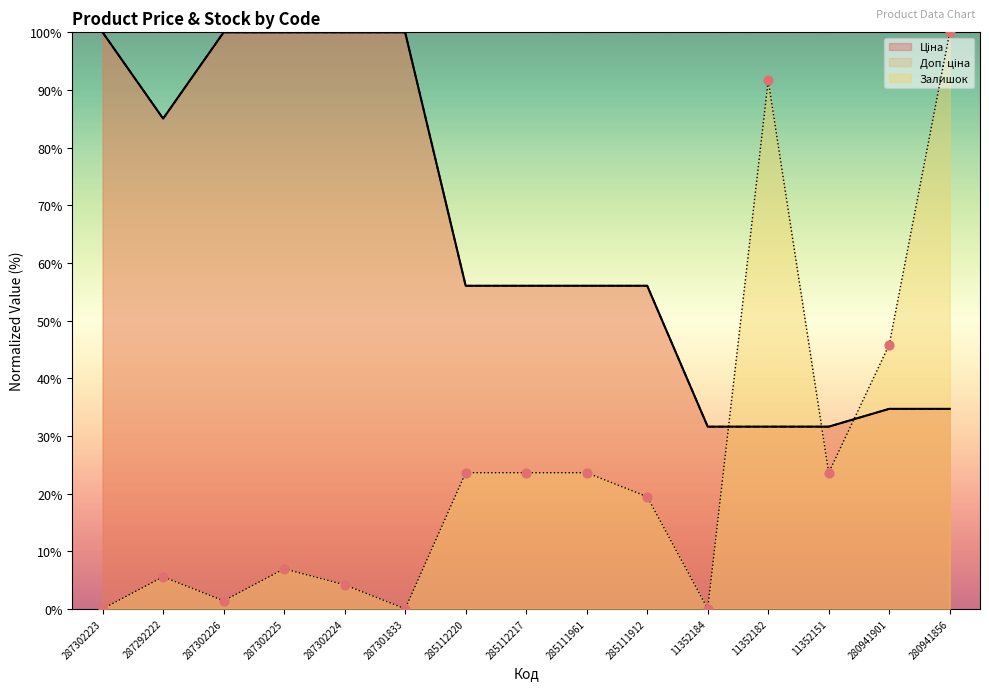

Which series has the largest Y range (max minus min)?

Залишок